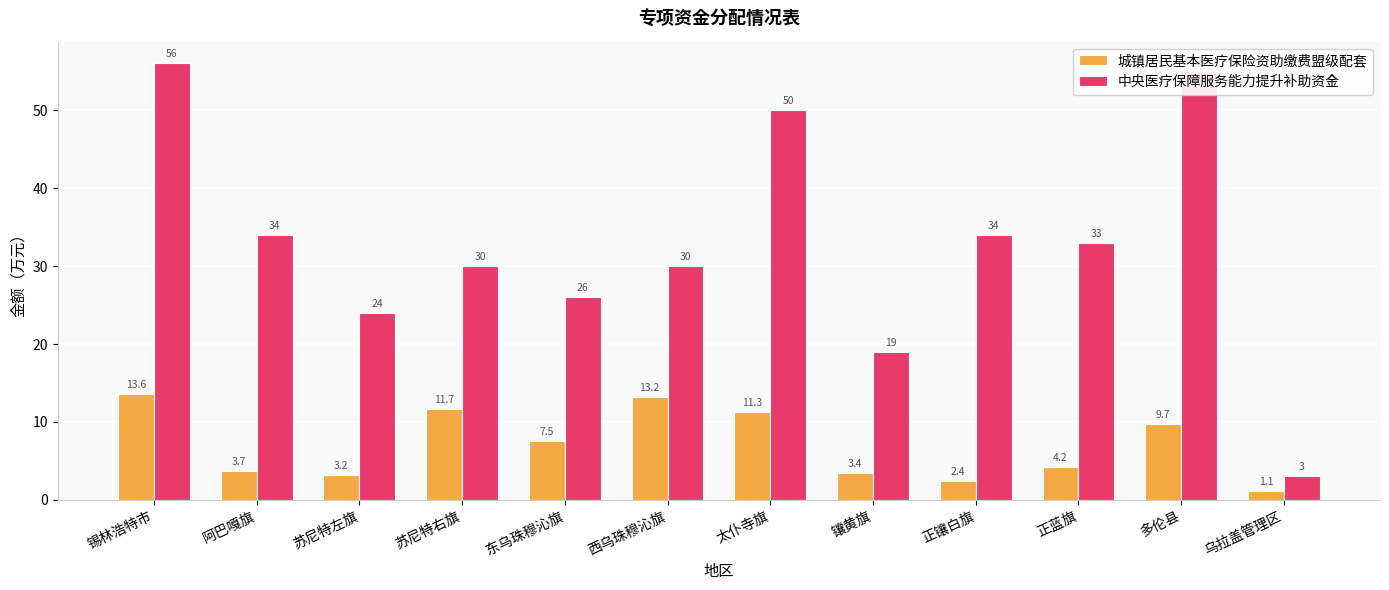

What is the smallest value displayed?

1.1